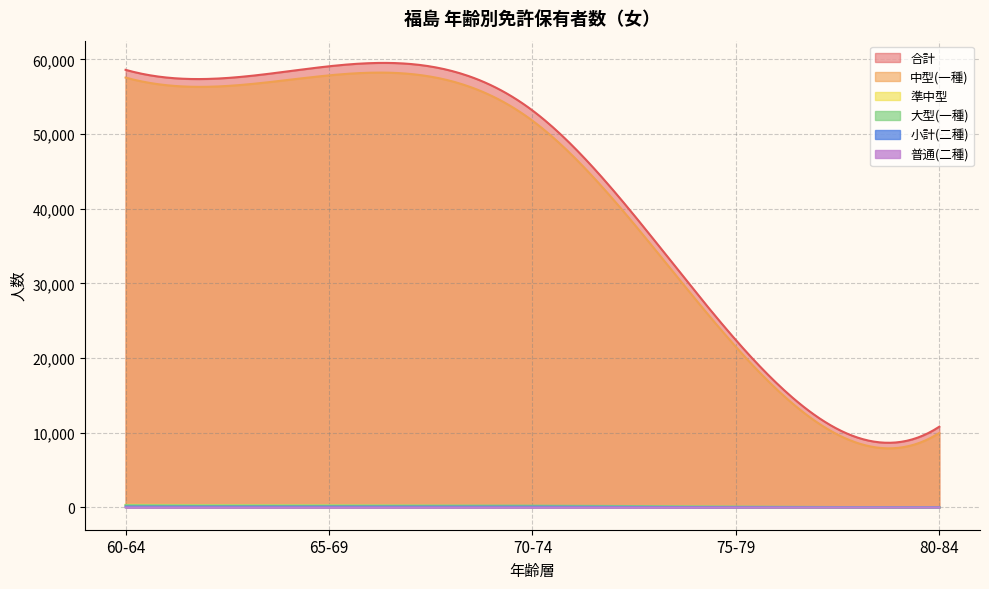

What is the sum of all 普通(二種) values?

450.5